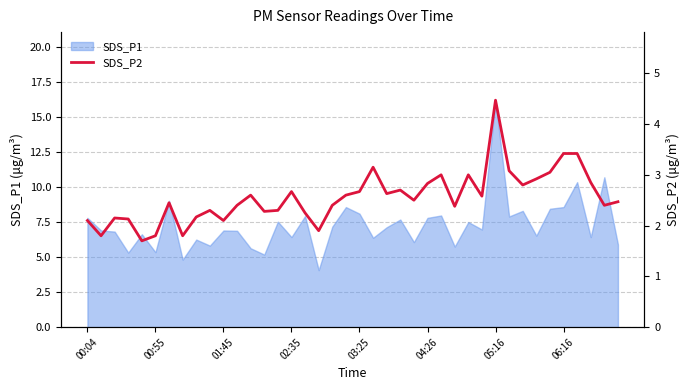

How many data points are above 2?

35